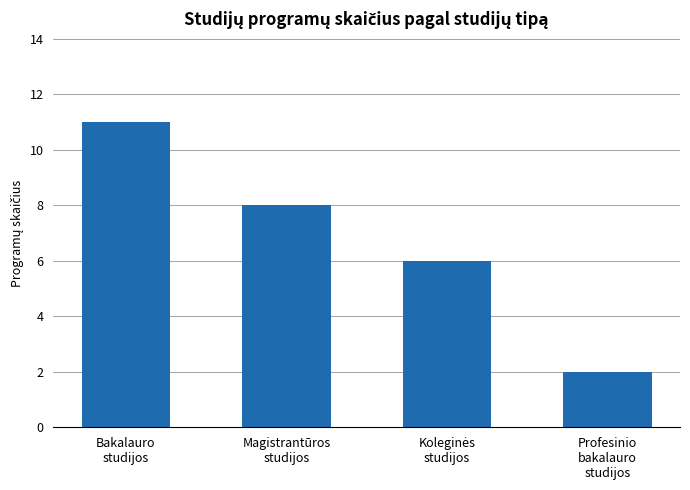

What is the difference between the maximum and second lowest values?

5